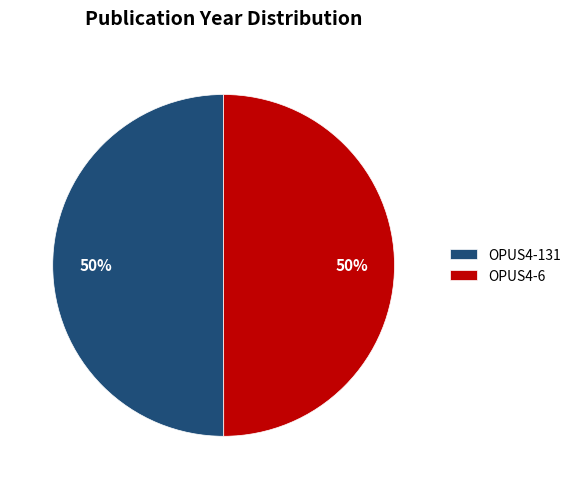

True or false: OPUS4-6 accounts for 65% of the total.

False